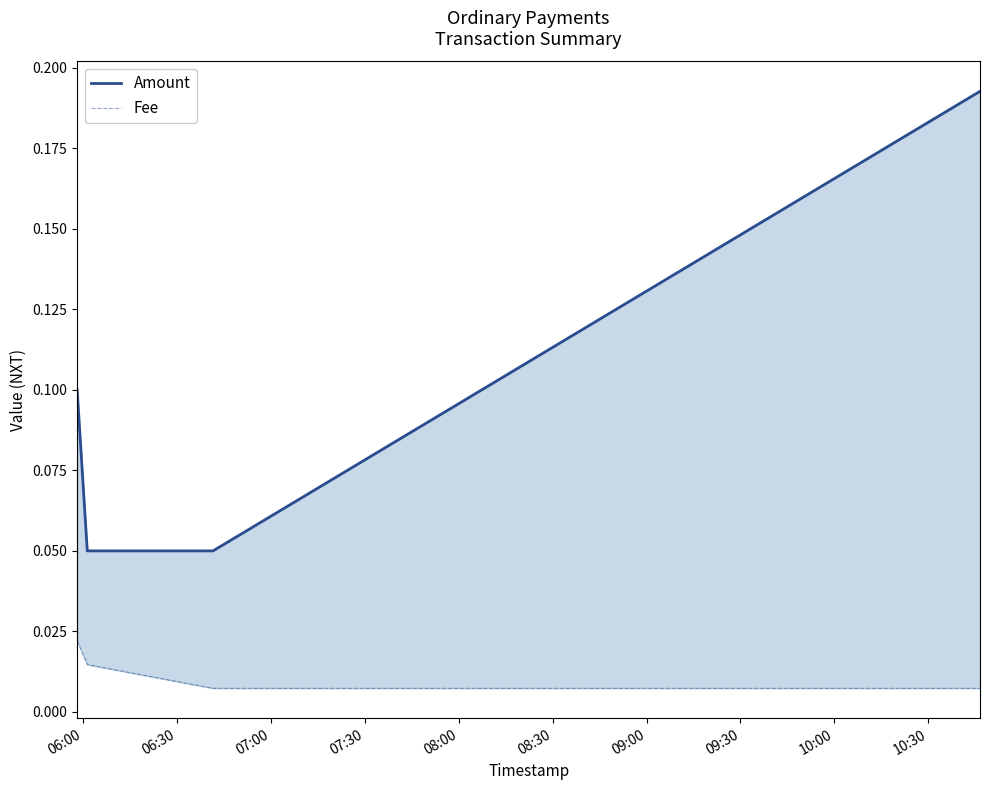

How many lines are shown in the chart?

2